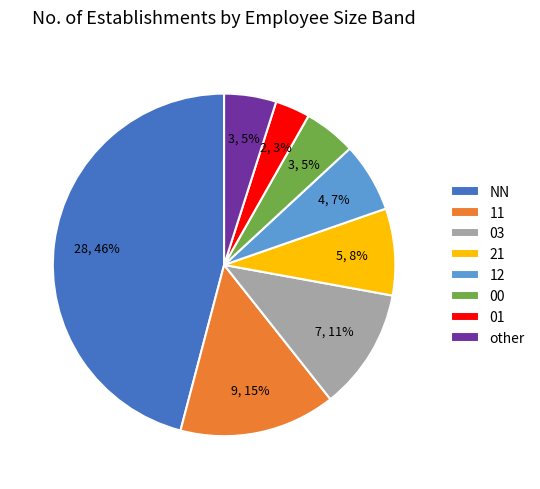

Which category has the smallest portion of the pie?

01